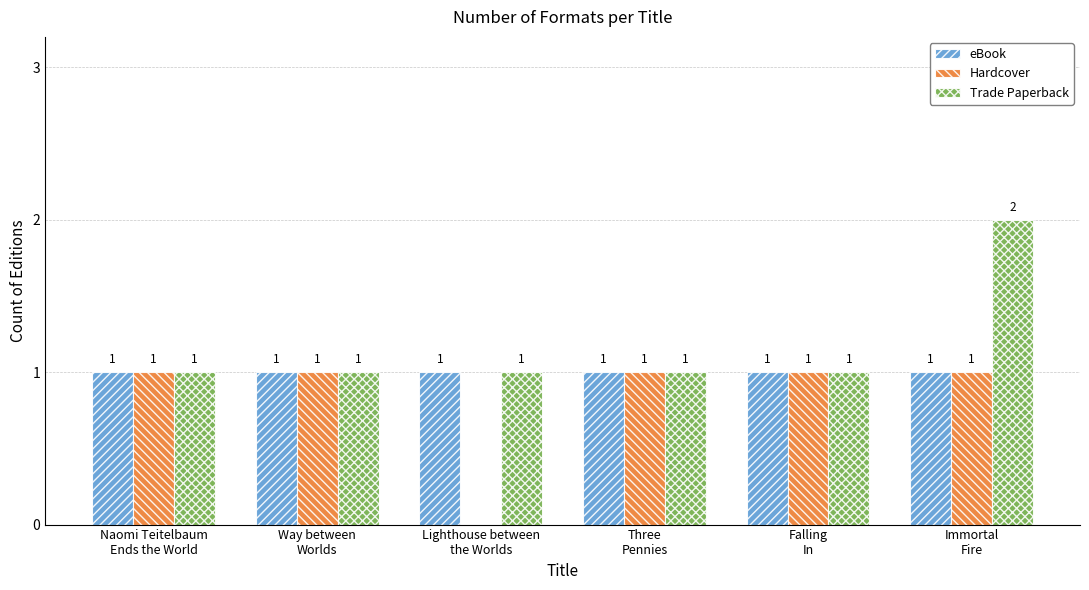

Reading left to right, what are all the values shown in this chart?

eBook: Naomi Teitelbaum
Ends the World=1	Way between
Worlds=1	Lighthouse between
the Worlds=1	Three
Pennies=1	Falling
In=1	Immortal
Fire=1
Hardcover: Naomi Teitelbaum
Ends the World=1	Way between
Worlds=1	Lighthouse between
the Worlds=0	Three
Pennies=1	Falling
In=1	Immortal
Fire=1
Trade Paperback: Naomi Teitelbaum
Ends the World=1	Way between
Worlds=1	Lighthouse between
the Worlds=1	Three
Pennies=1	Falling
In=1	Immortal
Fire=2